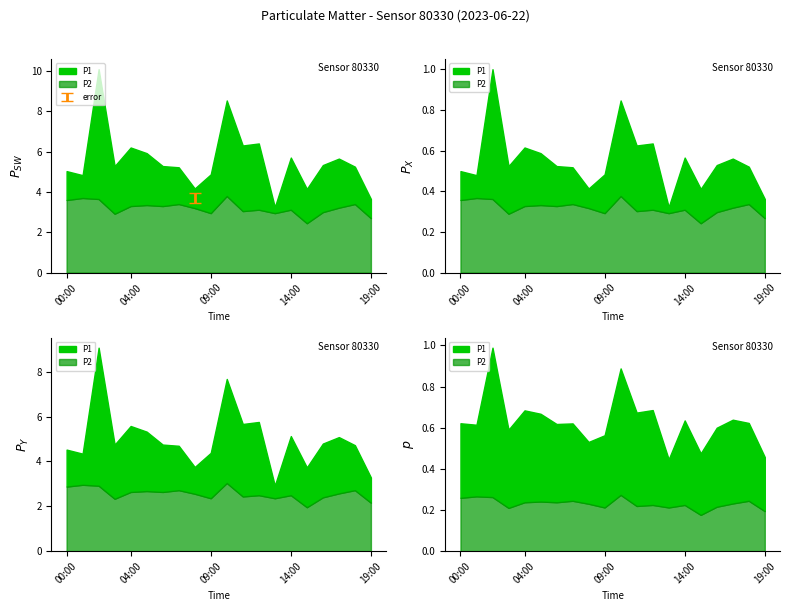

What is the maximum value shown in the chart?

10.1